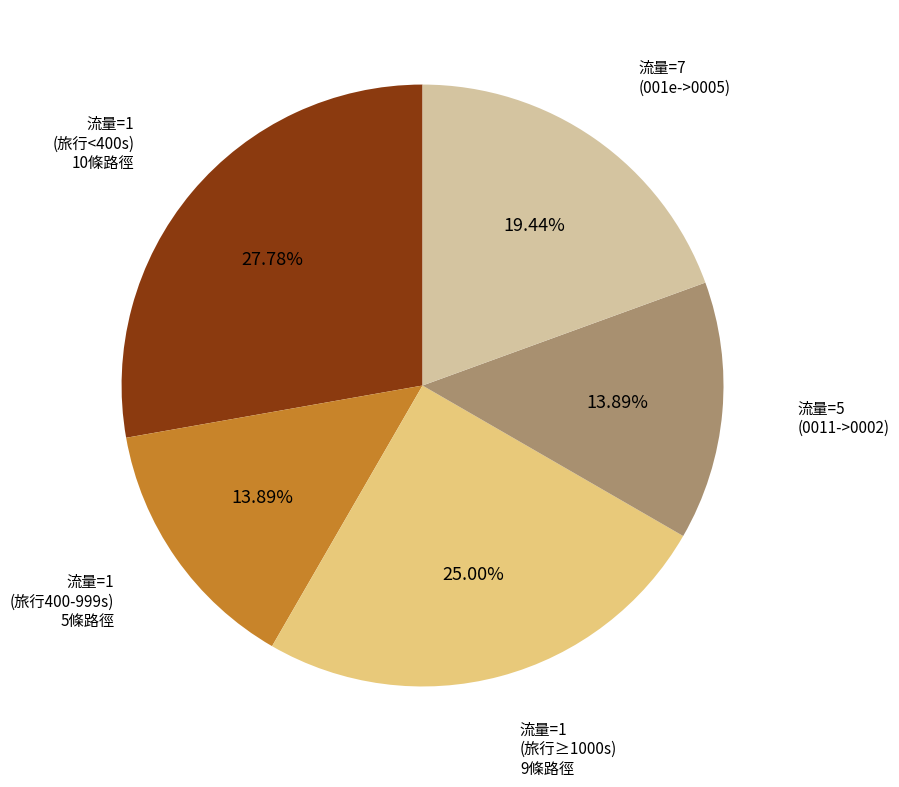

Does 流量=1 (旅行<400s) 10條路徑 represent more than half of the total?

No